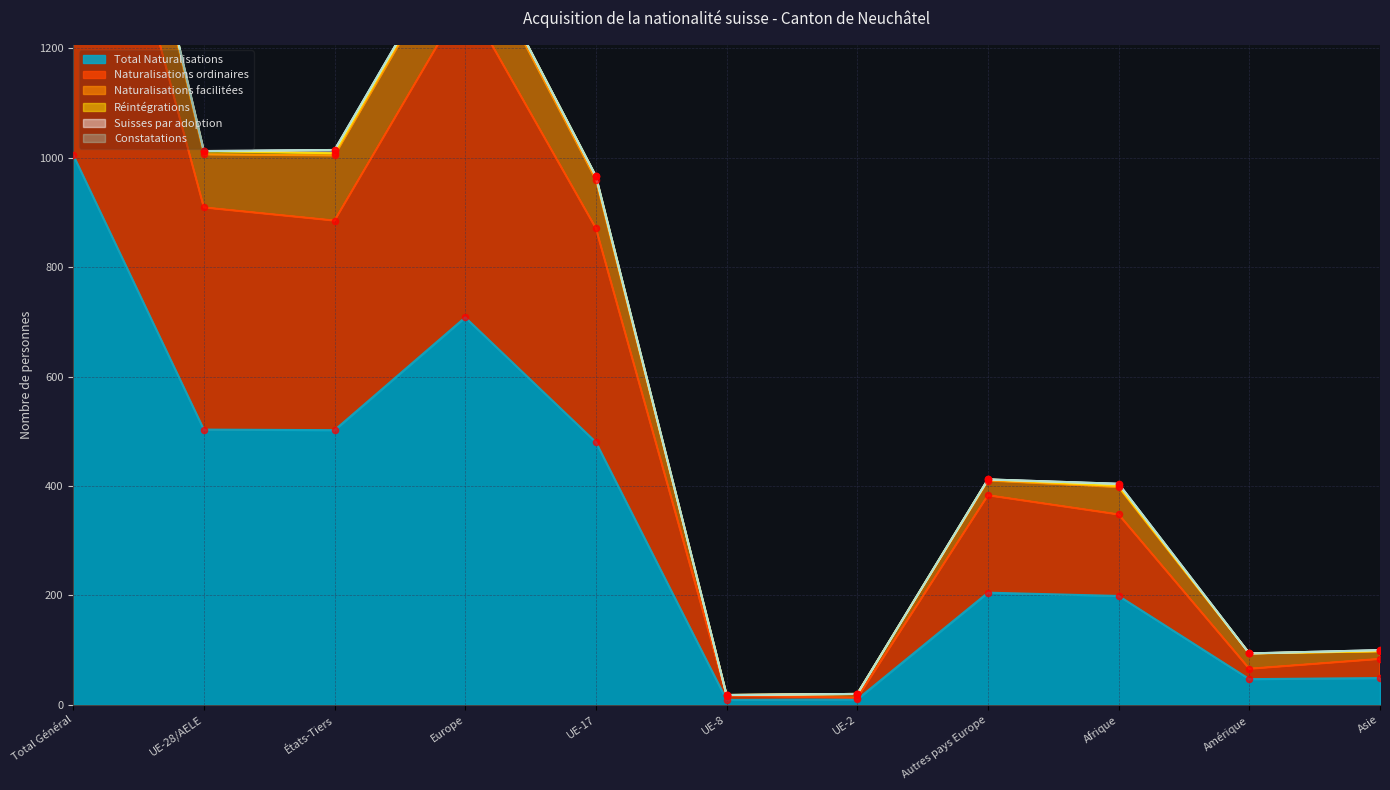

What is the total value across all series at Total Général?

6619